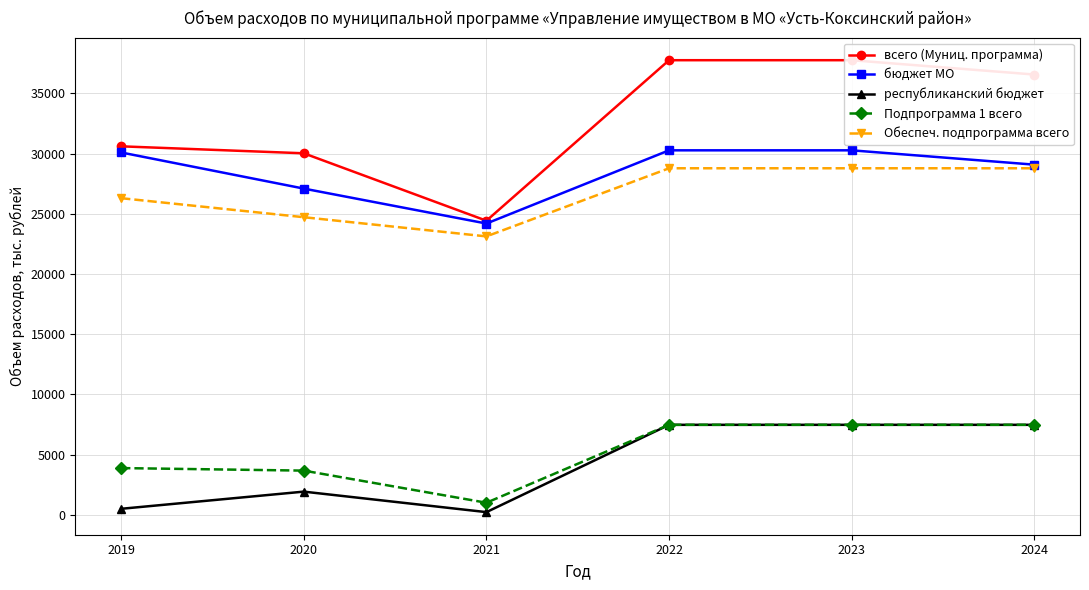

What is the average value of the Обеспеч. подпрограмма всего series?

26749.4